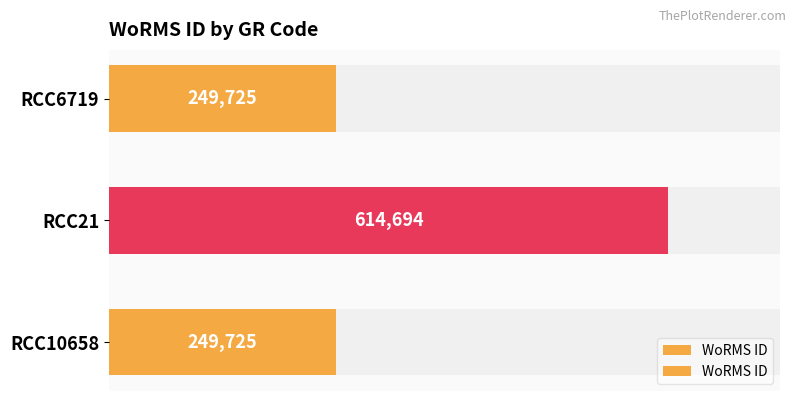

Reading left to right, what are all the values shown in this chart?

249725	614694	249725